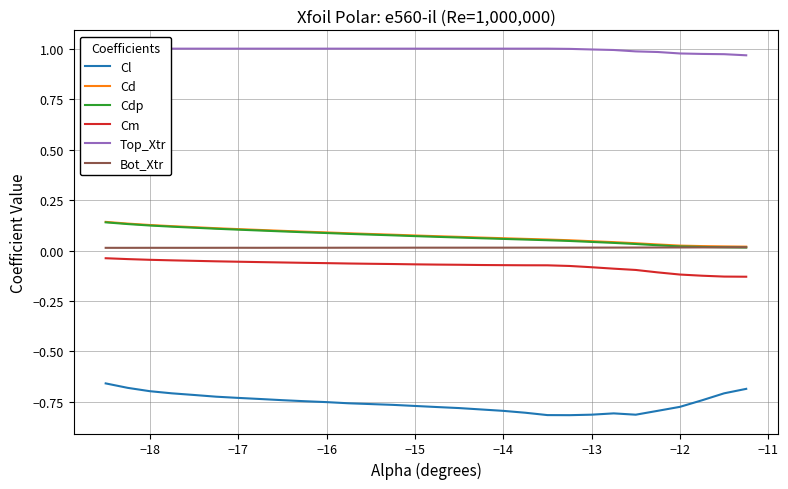

True or false: Cm and Cd cross at least once.

False